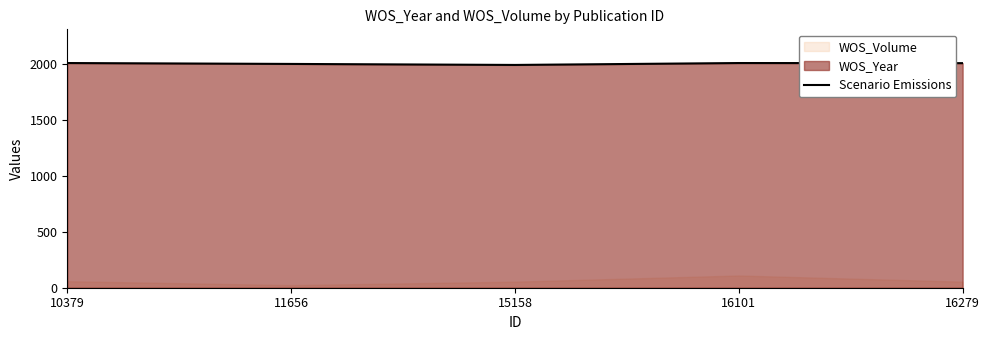

How many interior local peaks (higher than both neighbors) does the data have?

1